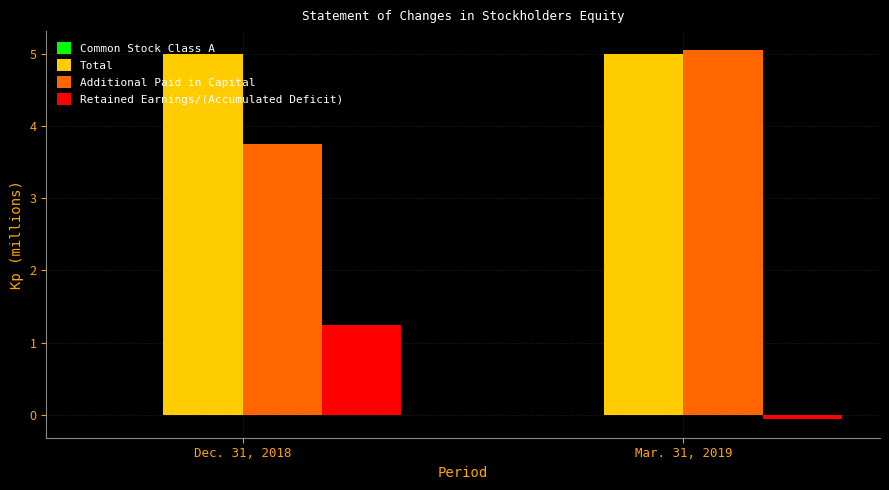

How many categories are shown in the chart?

2